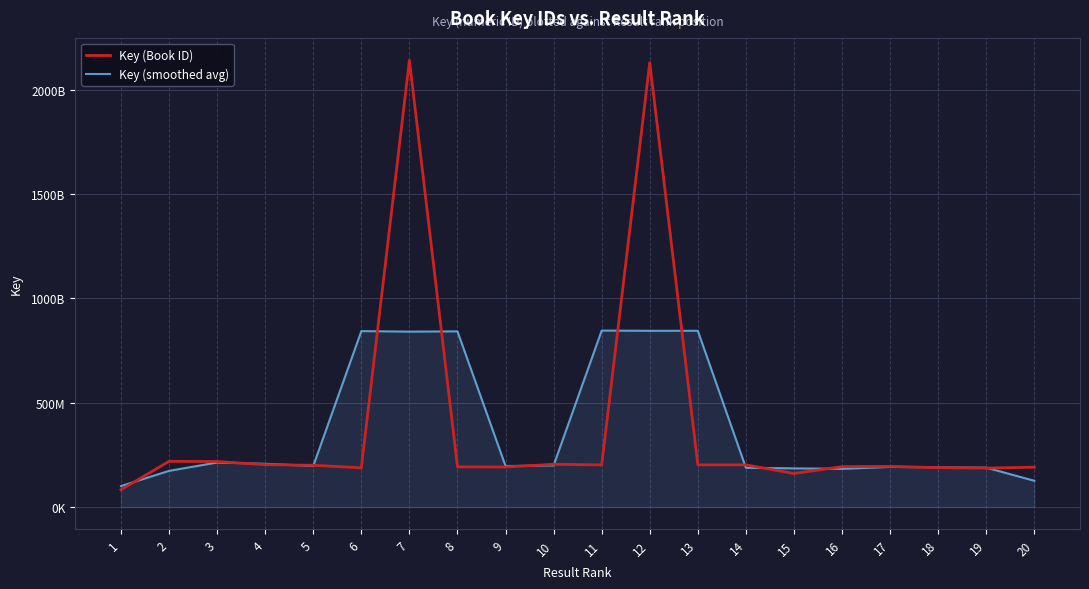

At which label does Key (Book ID) reach its minimum?

1